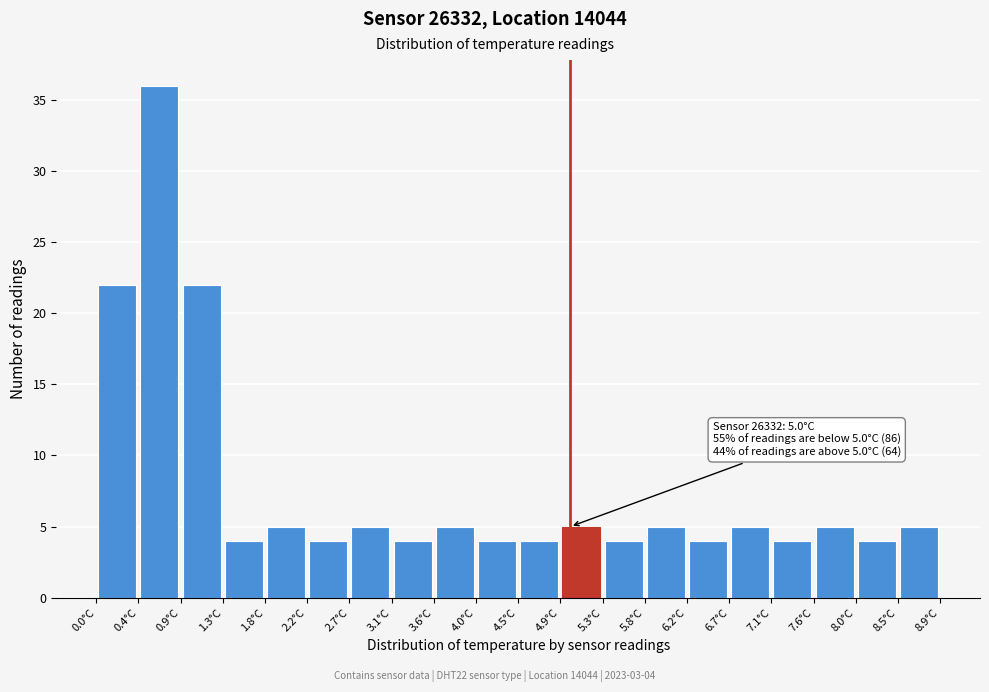

Over which range of the x-axis is the bar tallest?

0.445 to 0.890